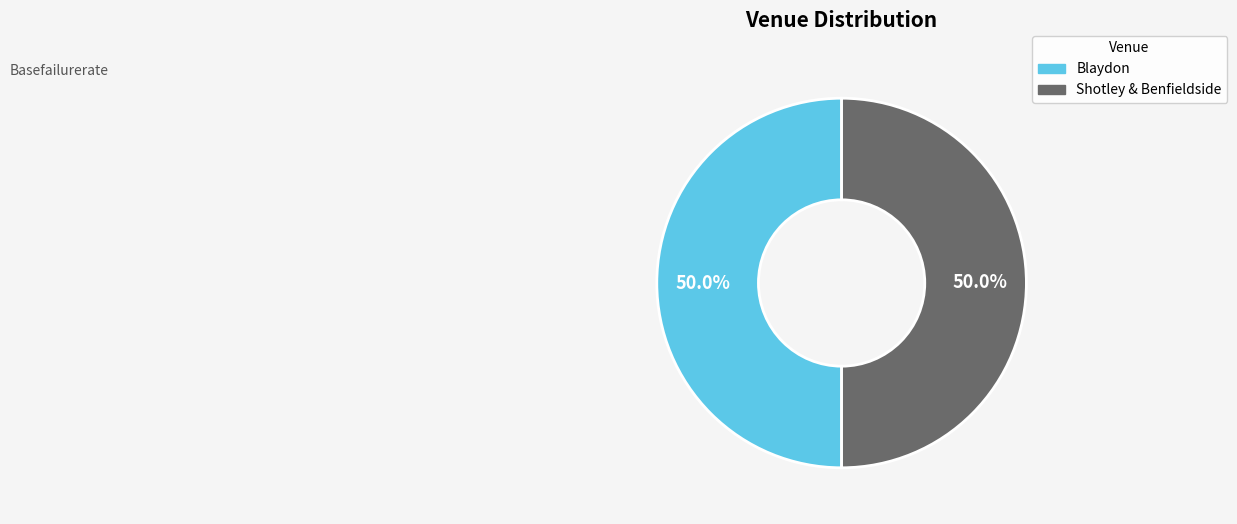

Is it true that Shotley & Benfieldside is 35% of the pie?

False